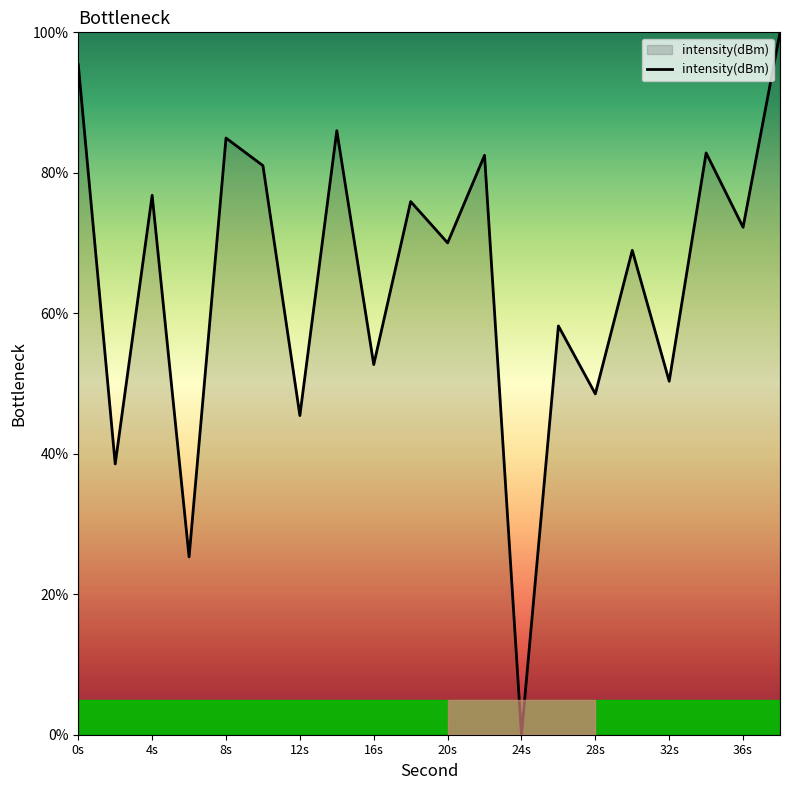

What is the maximum value shown in the chart?

100.0